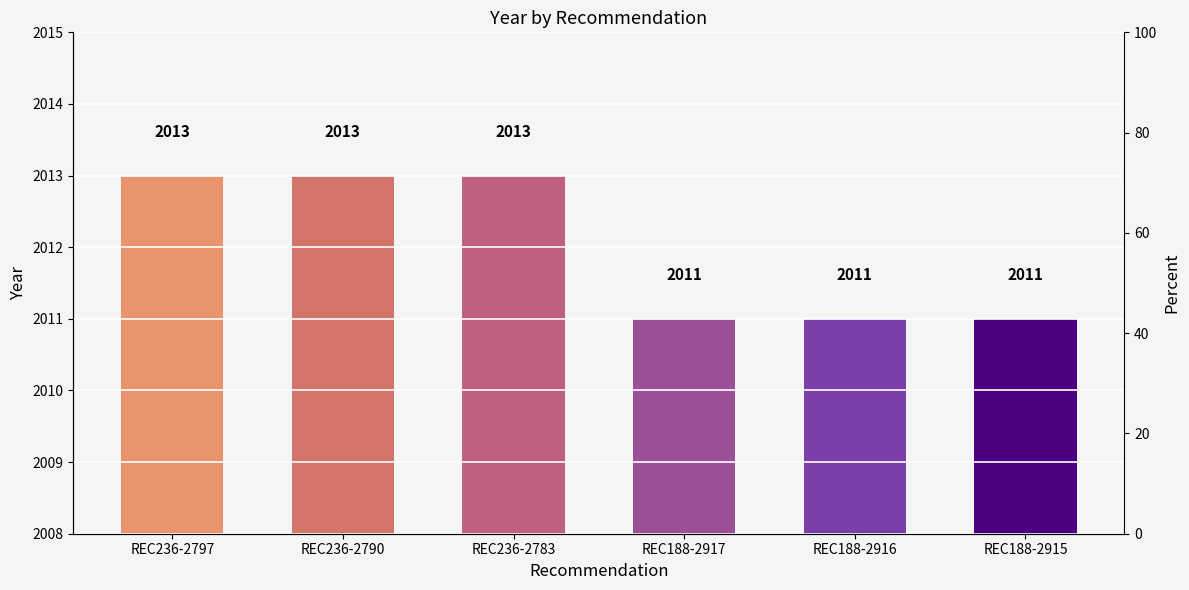

What is the difference between the values at REC188-2915 and REC236-2790?

2